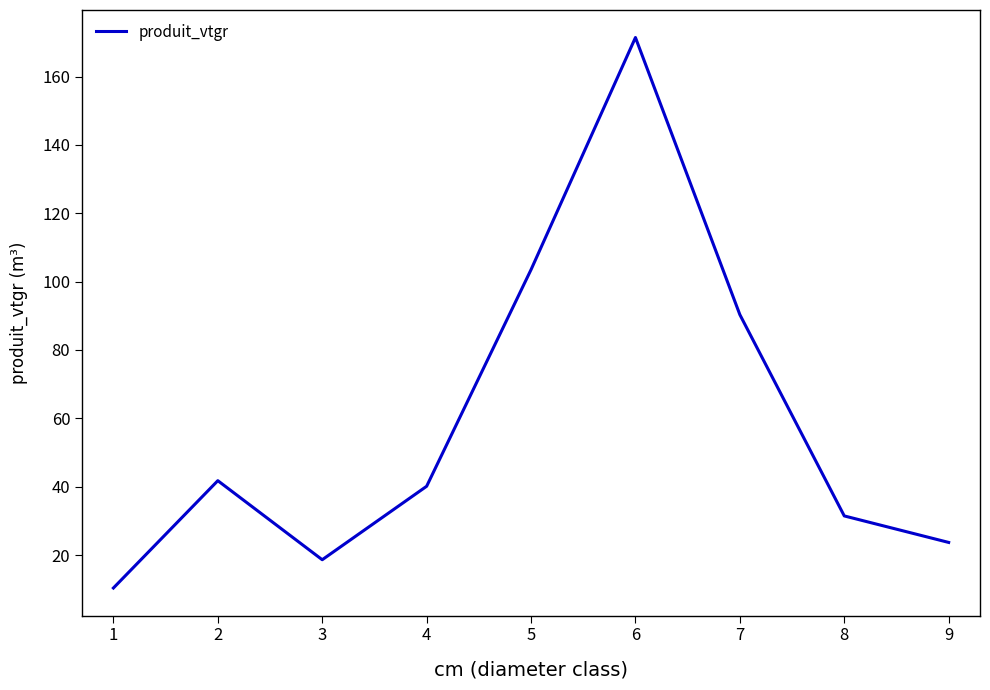

List the labels in order of value, smallest first.

1, 3, 9, 8, 4, 2, 7, 5, 6